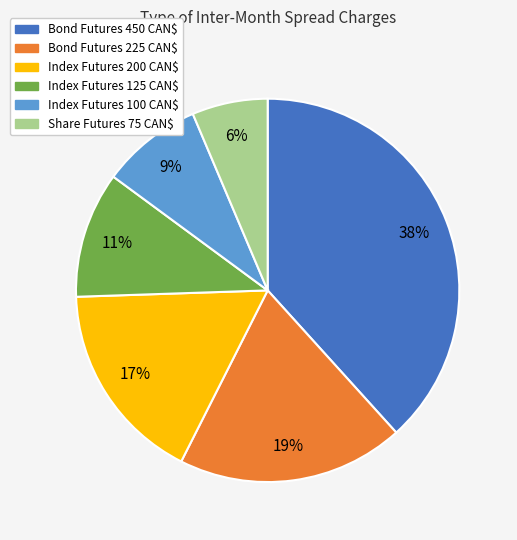

What is the smallest slice in the pie chart?

Share Futures 75 CAN$